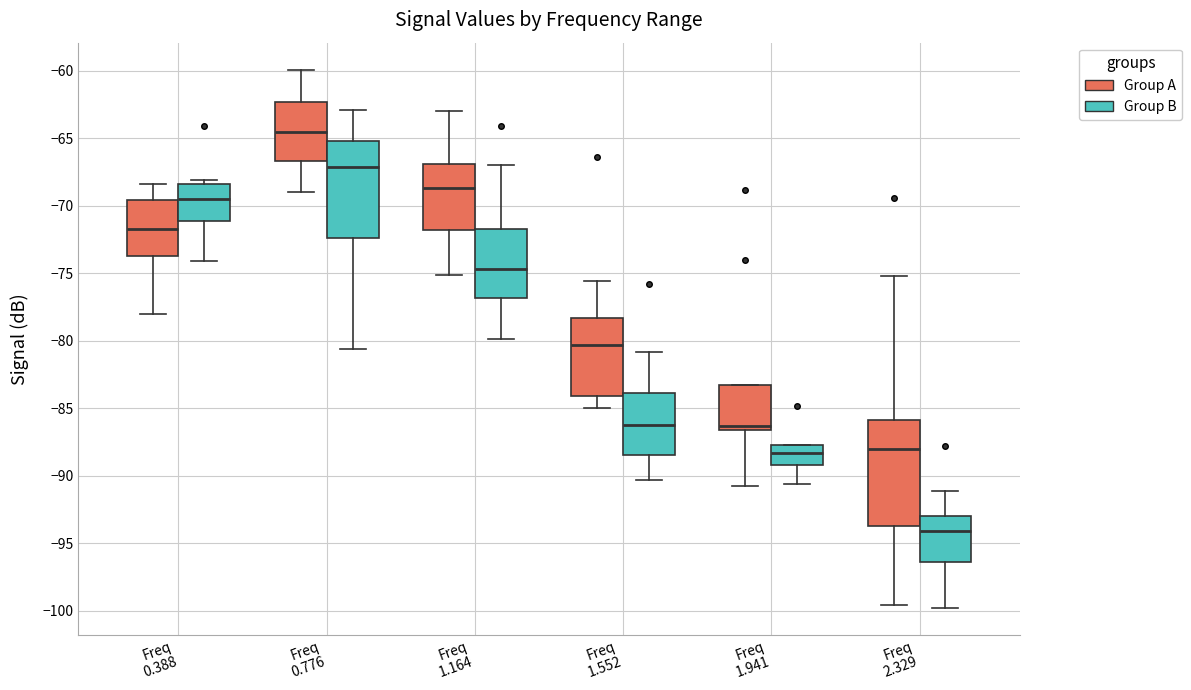

Reading left to right, read every box against the y-axis: the position of its median line, the range the box covers, and the ends of its whiskers. The values are not printed on the chart, so give them approximately, as read against the axis.

Freq 0.388 (Group A): median -71.5, box -73.5 to -69.5, whiskers -78.0 to -68.5
Freq 0.388 (Group B): median -69.5, box -71.0 to -68.5, whiskers -74.0 to -68.0
Freq 0.776 (Group A): median -64.5, box -66.5 to -62.5, whiskers -69.0 to -60.0
Freq 0.776 (Group B): median -67.0, box -72.5 to -65.0, whiskers -80.5 to -63.0
Freq 1.164 (Group A): median -68.5, box -72.0 to -67.0, whiskers -75.0 to -63.0
Freq 1.164 (Group B): median -74.5, box -77.0 to -71.5, whiskers -80.0 to -67.0
Freq 1.552 (Group A): median -80.5, box -84.0 to -78.5, whiskers -85.0 to -75.5
Freq 1.552 (Group B): median -86.0, box -88.5 to -84.0, whiskers -90.5 to -81.0
Freq 1.941 (Group A): median -86.5 (just above the box's lower edge), box -86.5 to -83.5, whiskers -91.0 to -83.5
Freq 1.941 (Group B): median -88.5, box -89.0 to -87.5, whiskers -90.5 to -87.5
Freq 2.329 (Group A): median -88.0, box -93.5 to -86.0, whiskers -99.5 to -75.0
Freq 2.329 (Group B): median -94.0, box -96.5 to -93.0, whiskers -100.0 to -91.0